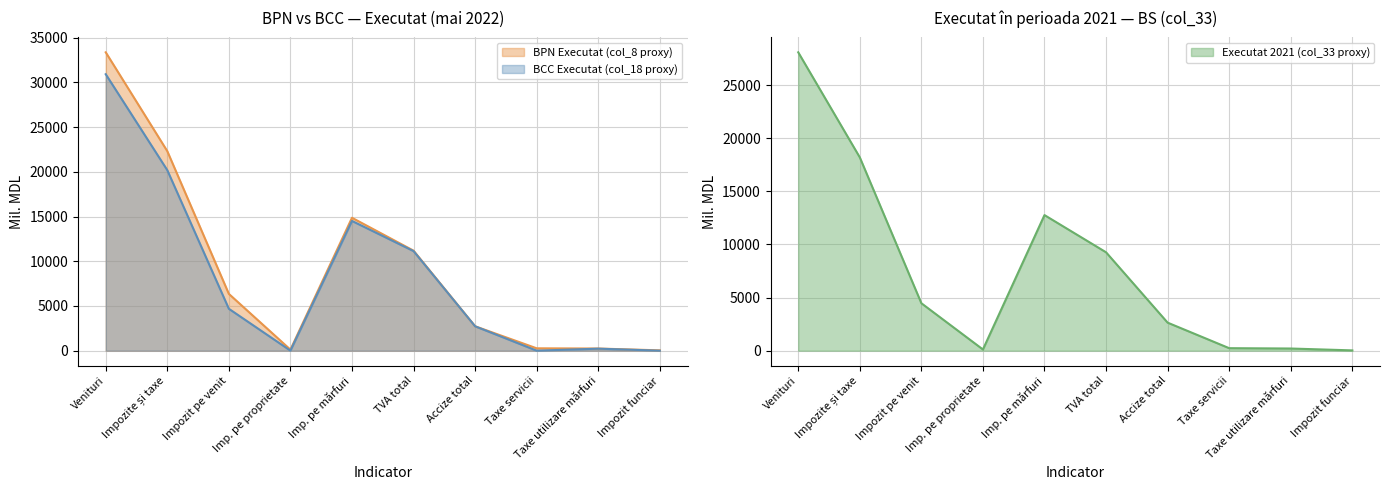

The BCC Executat (col_18 proxy) series shows 11135.1 at TVA total. True or false?

True